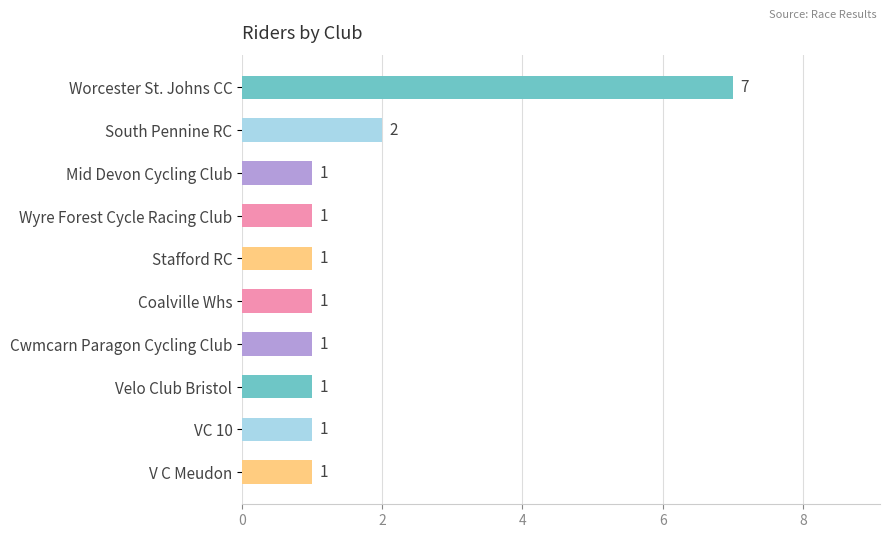

What is the average value?

2